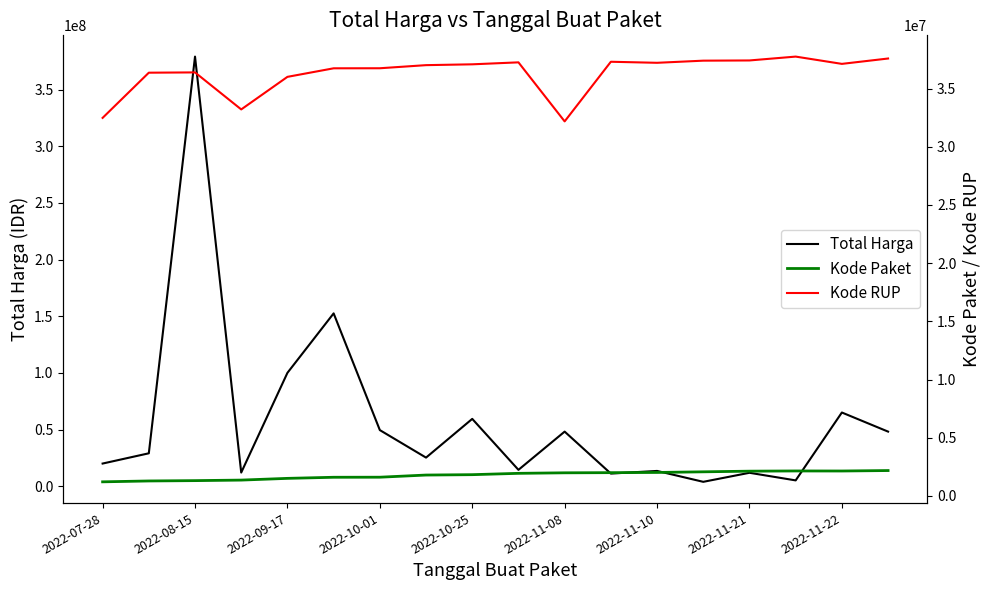

What are all the series names shown in the legend?

Total Harga, Kode Paket, Kode RUP